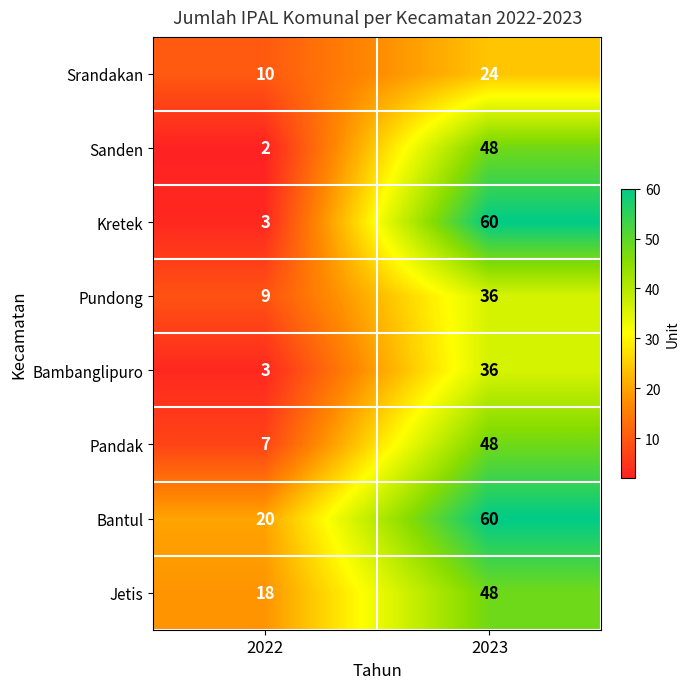

What is the difference between the highest and lowest values at 2022?

18